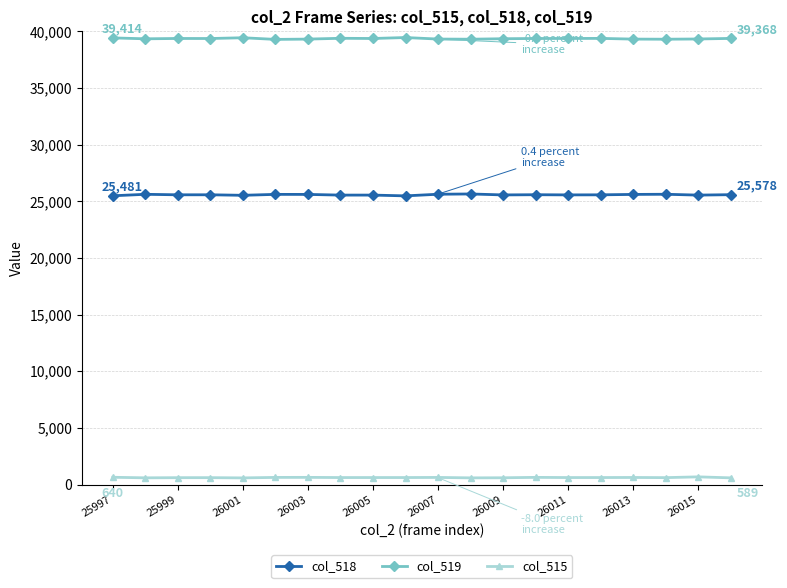

True or false: col_519 and col_518 intersect in this chart.

False